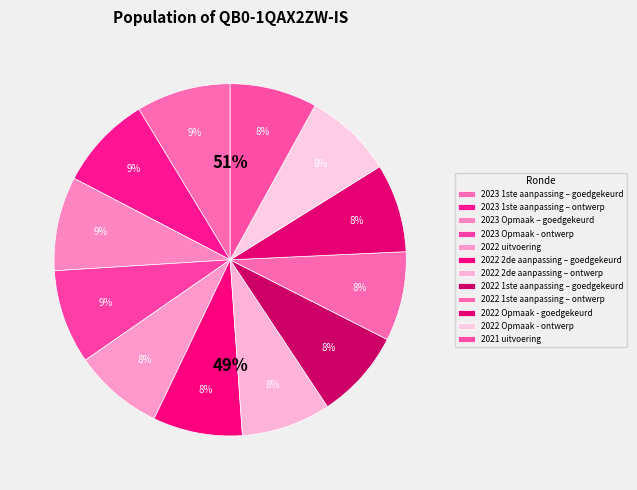

True or false: 2023 1ste aanpassing – goedgekeurd accounts for 23% of the total.

False